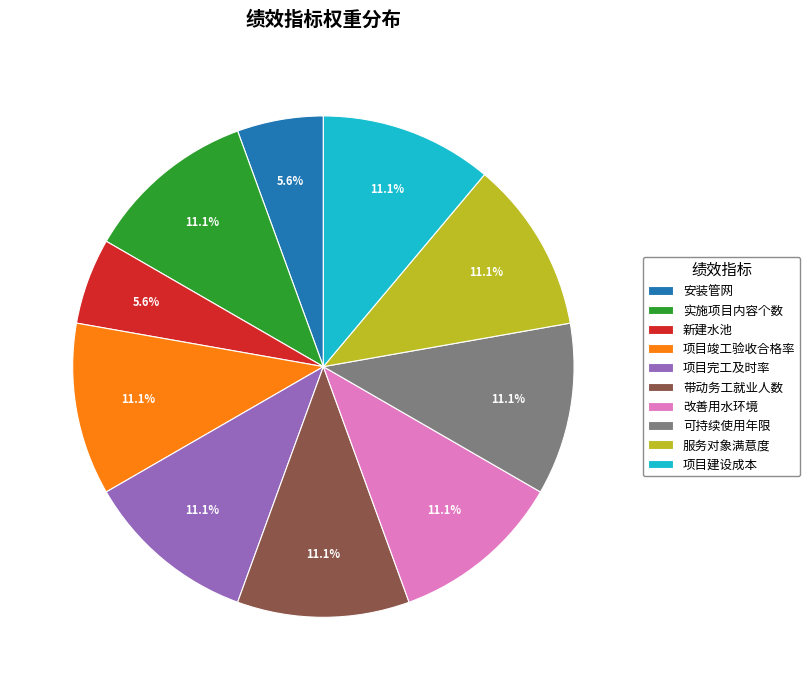

What is the ratio of the value at 安装管网 to the value at 带动务工就业人数?

0.5